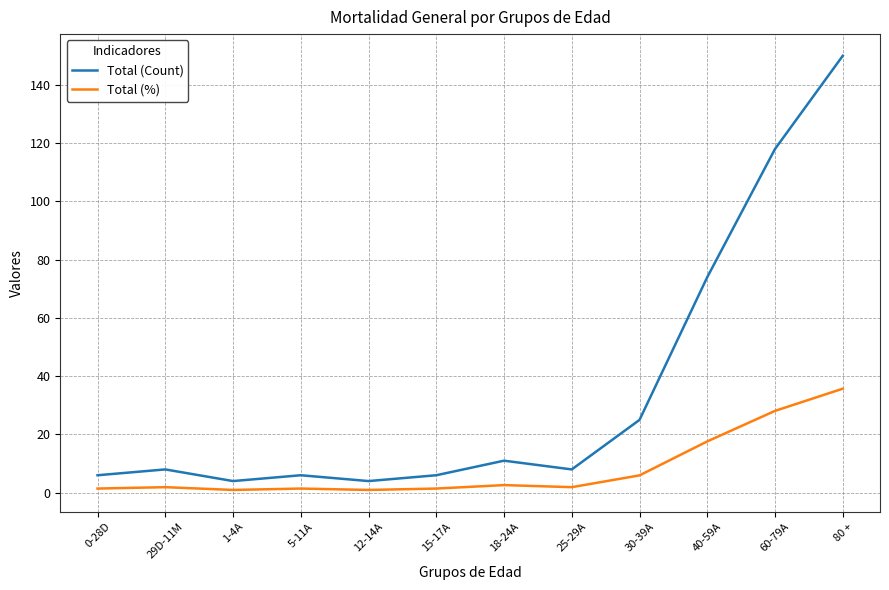

List the series in order of their overall mean, lowest first.

Total (%), Total (Count)